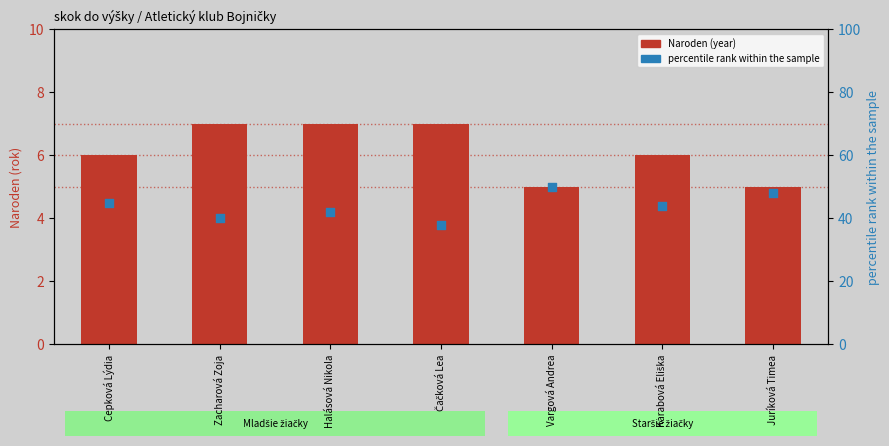

At how many categories does at least one series exceed 19?

7